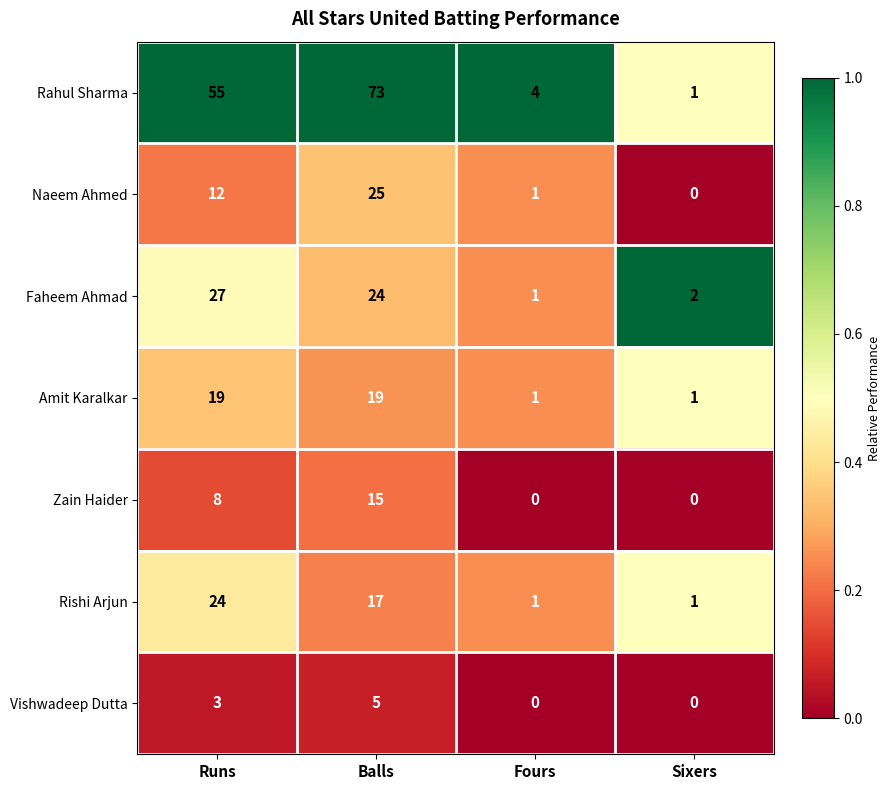

Which category has the lowest value in the Naeem Ahmed series?

Sixers